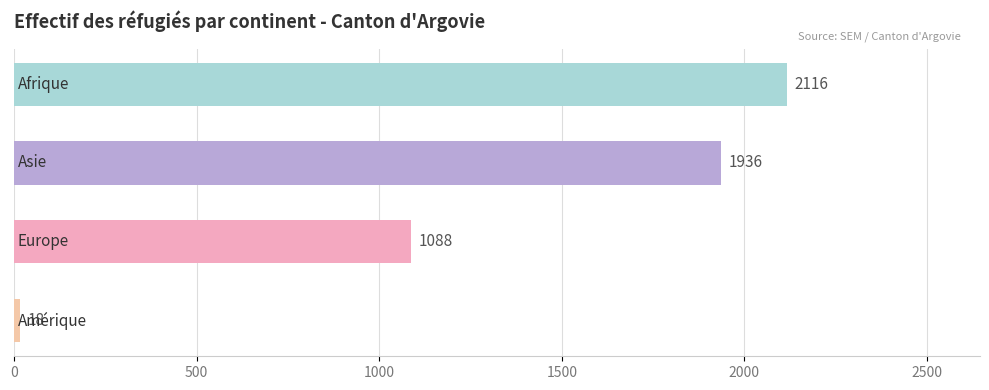

What is the value of the 4th bar from the top?

18